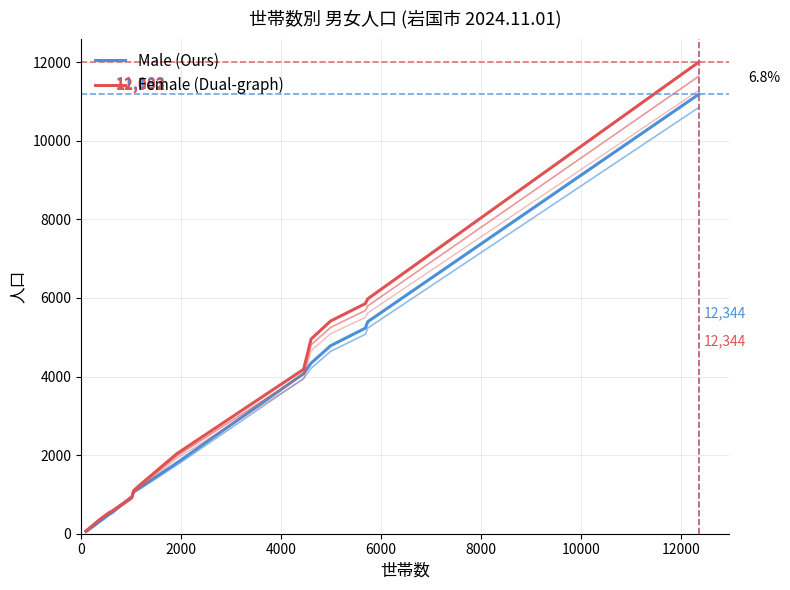

What is the value of the Female (Dual-graph) point at the 9th from the left?

2038